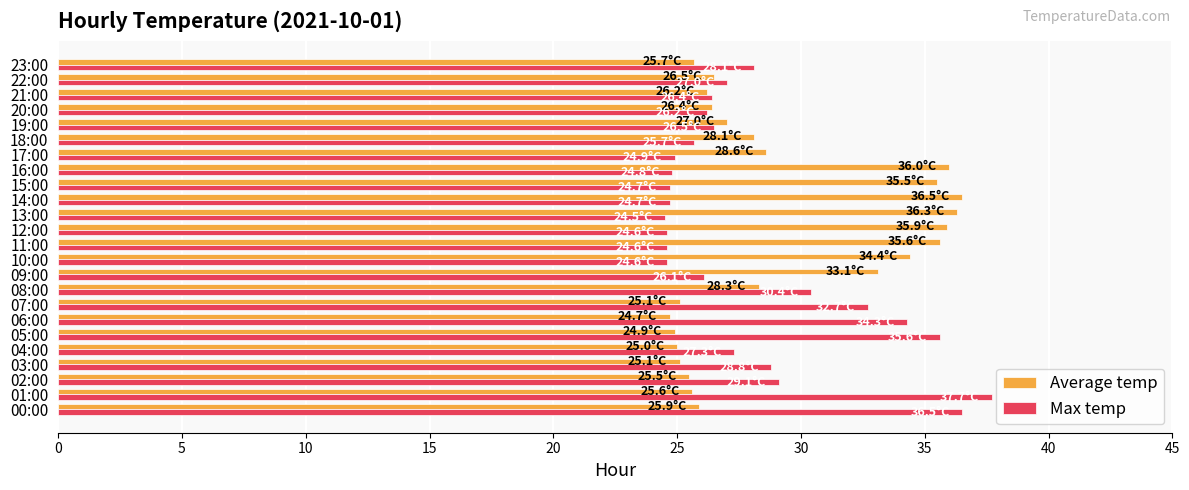

What is the minimum value for Average temp?

24.7